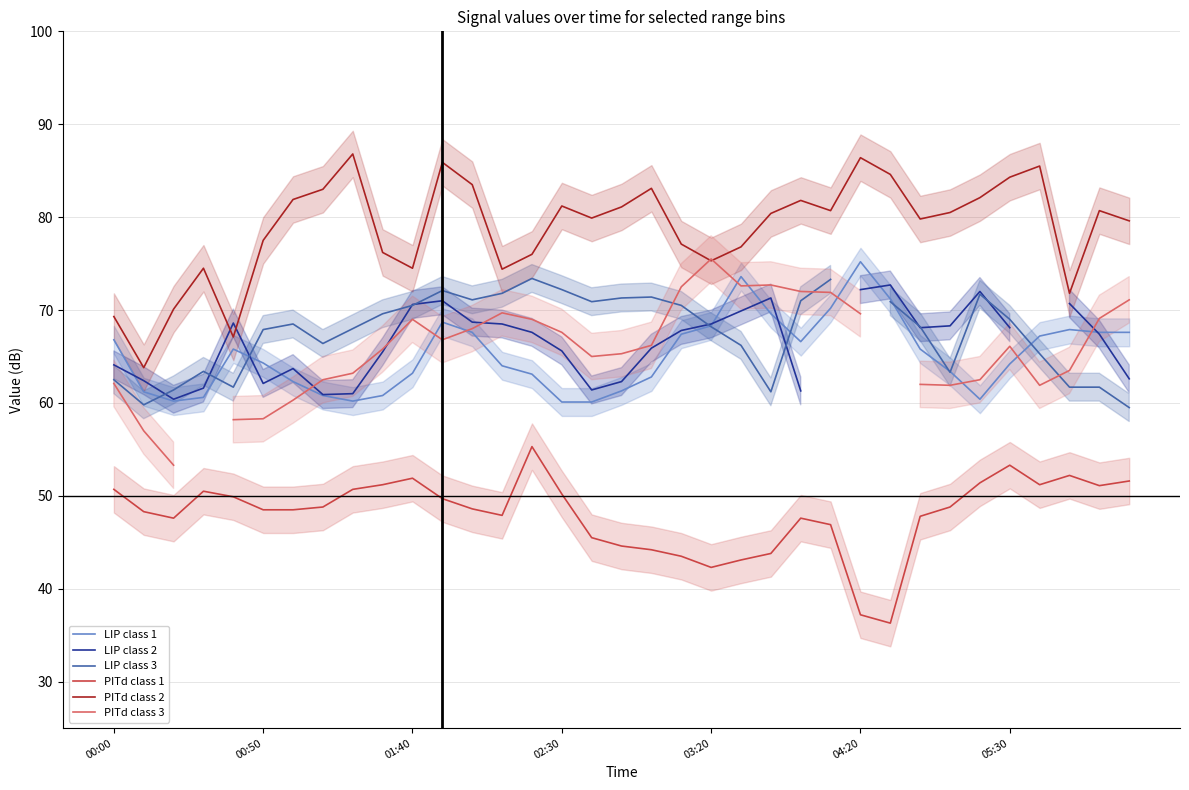

What is the maximum value for LIP class 1?

75.2